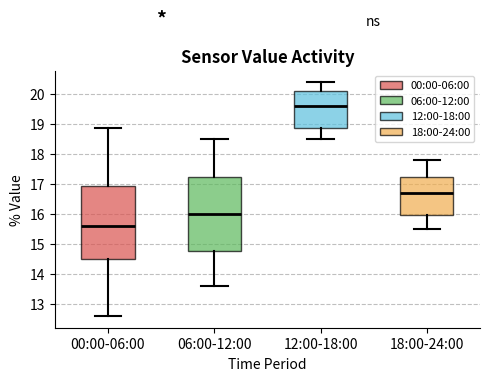

Reading left to right, read every box against the y-axis: the position of its median line, the range the box covers, and the ends of its whiskers. The values are not printed on the chart, so give them approximately, as read against the axis.

00:00-06:00: median 15.6, box 14.5 to 16.9, whiskers 12.6 to 18.9
06:00-12:00: median 16.0, box 14.8 to 17.2, whiskers 13.6 to 18.5
12:00-18:00: median 19.6, box 18.9 to 20.1, whiskers 18.5 to 20.4
18:00-24:00: median 16.7, box 16.0 to 17.2, whiskers 15.5 to 17.8